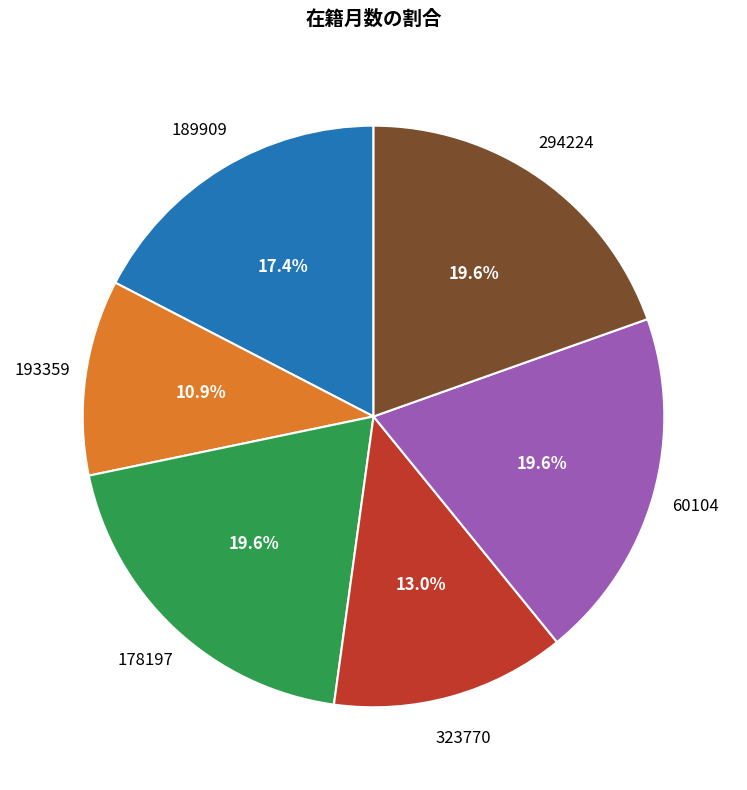

Does any single category account for the majority?

No